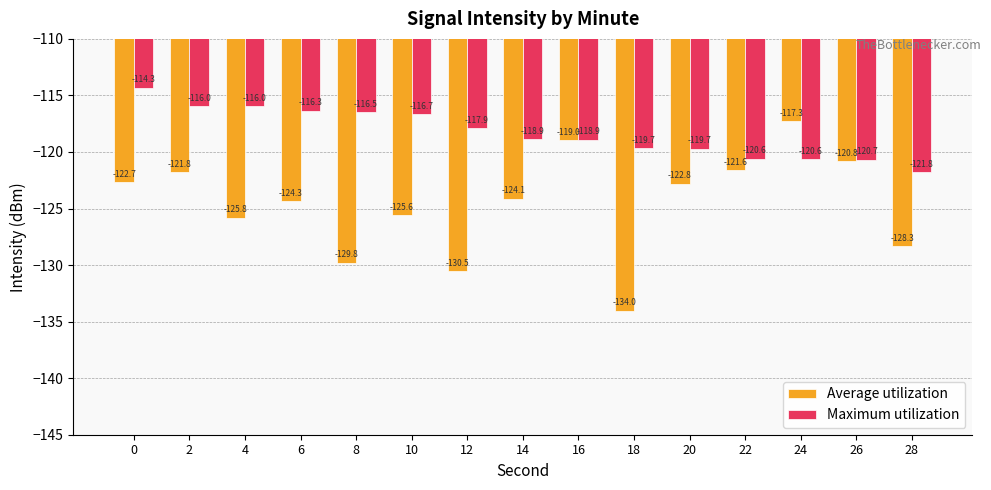

Reading left to right, extract all data points from this chart.

Average utilization: 0=-122.7	2=-121.8	4=-125.8	6=-124.3	8=-129.8	10=-125.6	12=-130.5	14=-124.1	16=-119.0	18=-134.0	20=-122.8	22=-121.6	24=-117.3	26=-120.8	28=-128.3
Maximum utilization: 0=-114.3	2=-116.0	4=-116.0	6=-116.3	8=-116.5	10=-116.7	12=-117.9	14=-118.9	16=-118.9	18=-119.7	20=-119.7	22=-120.6	24=-120.6	26=-120.7	28=-121.8